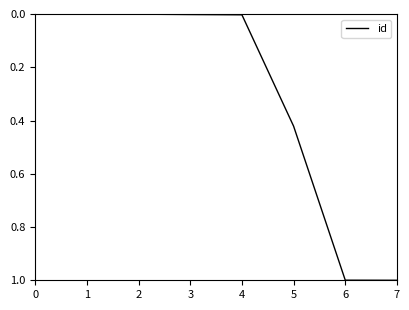

Count the number of categories in the chart.

8